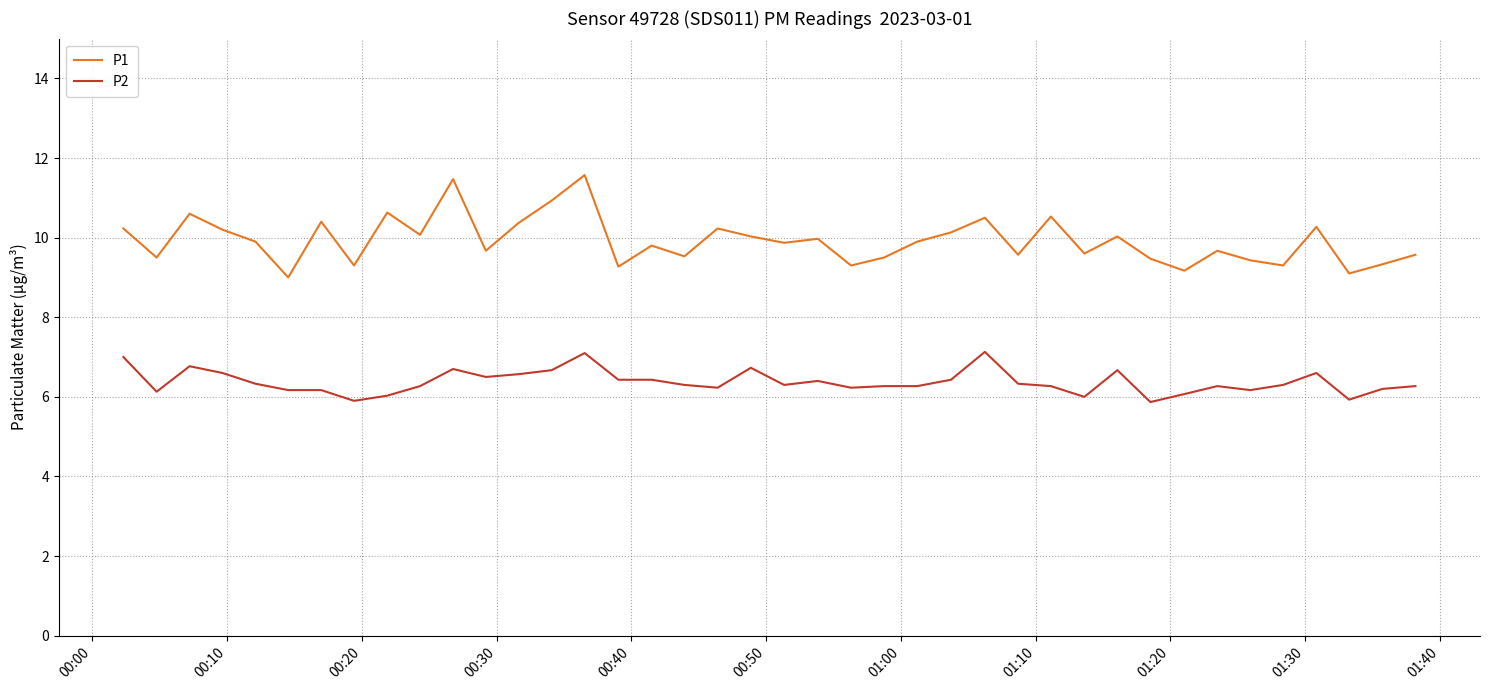

Which series has the largest total across all categories?

P1